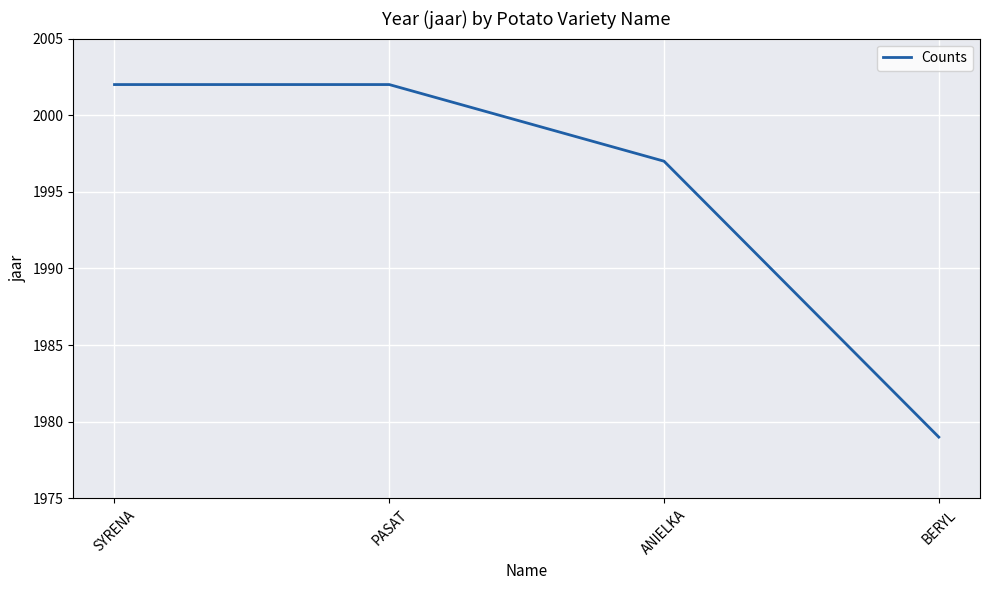

Is it true that the value at ANIELKA is 1997?

True